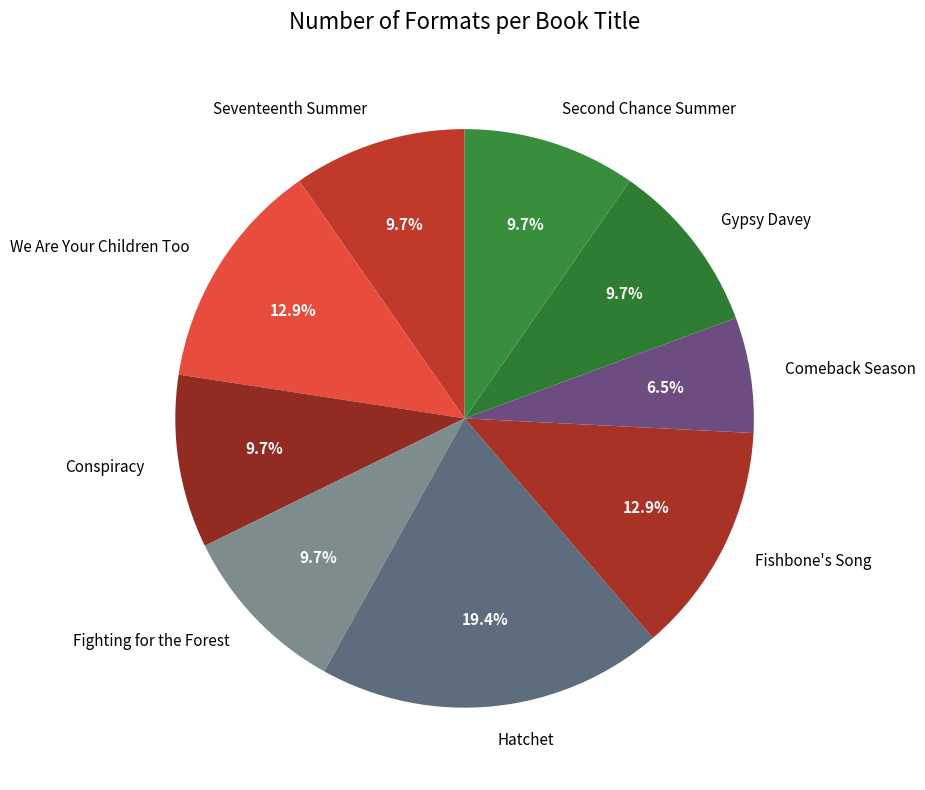

Between Conspiracy and Fishbone's Song, which is larger?

Fishbone's Song